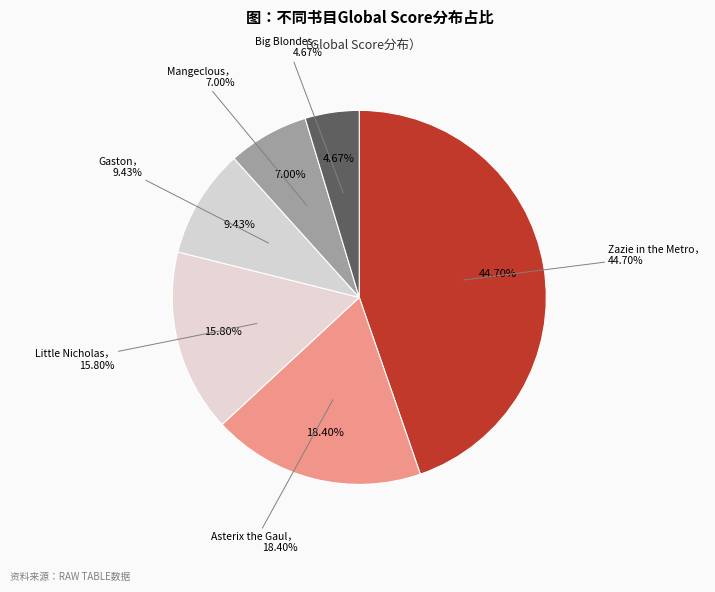

Is the sum of Gaston and Zazie in the Metro greater than half?

Yes